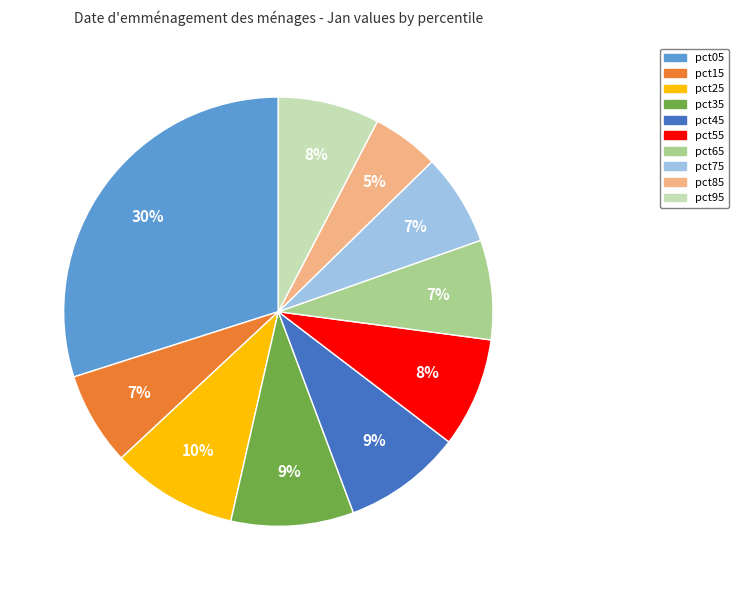

Between pct85 and pct45, which is larger?

pct45